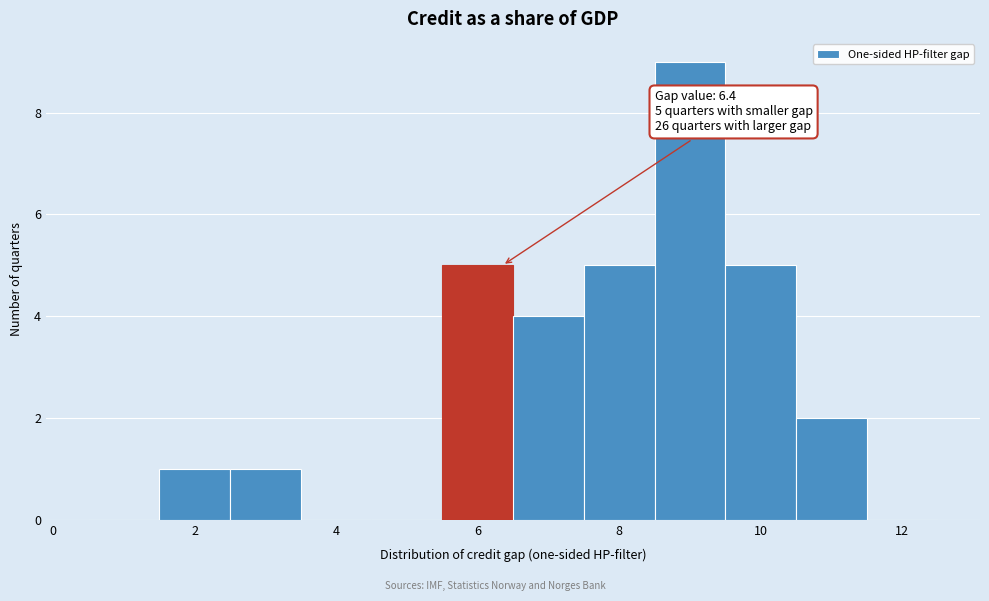

Over which range of the x-axis is the bar tallest?

8.5 to 9.5